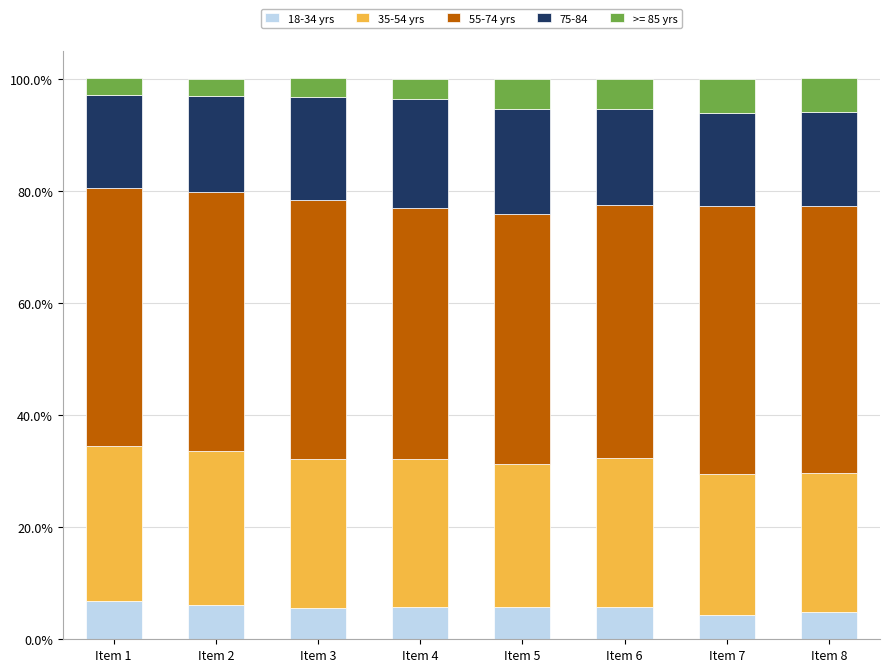

What is the total value across all series at Item 2?

100.0